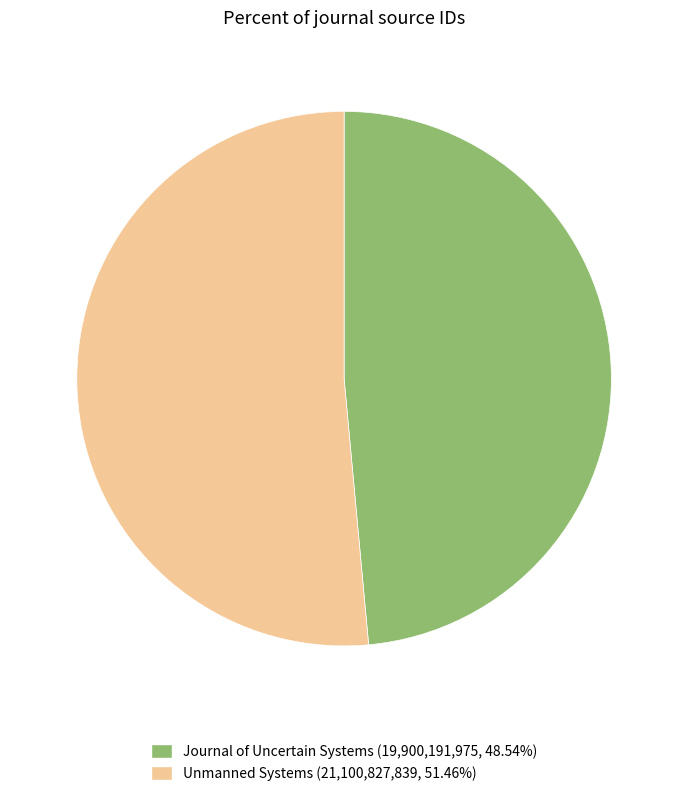

Which category has the smallest portion of the pie?

Journal of Uncertain Systems